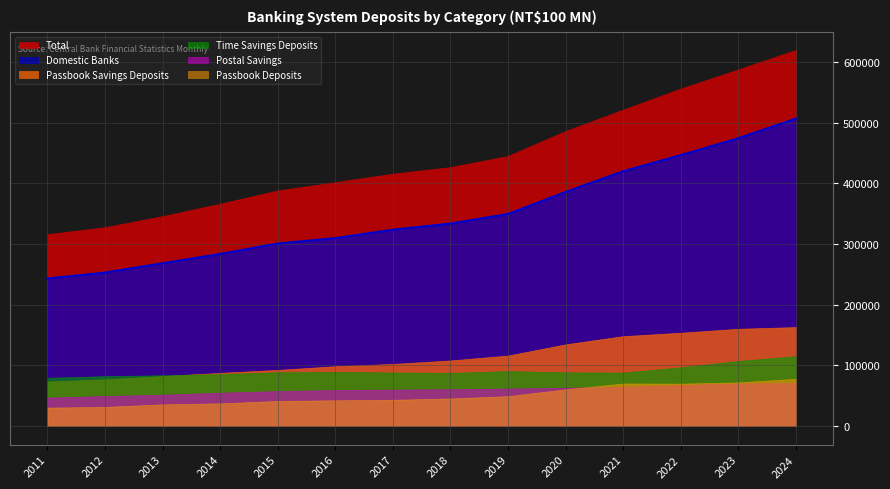

The Passbook Deposits series shows 59752 at 2013. True or false?

False